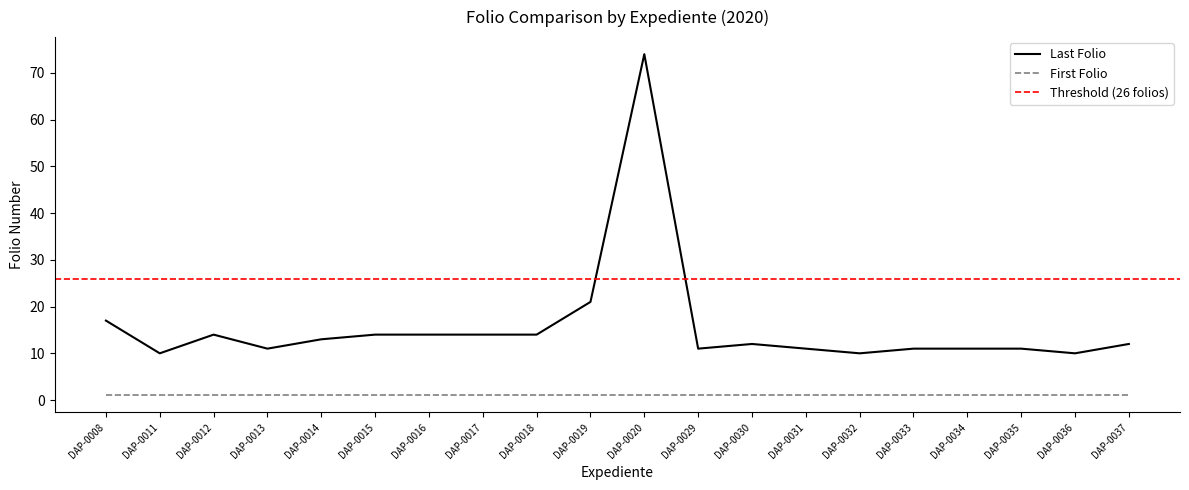

The value of Last Folio at DAP-0011 is 10. True or false?

True